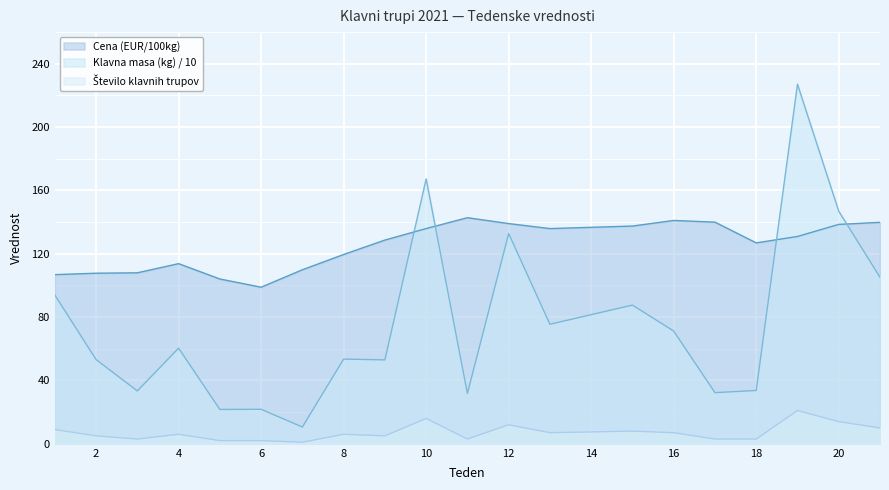

What is the approximate value of Število klavnih trupov at 6?

2.0